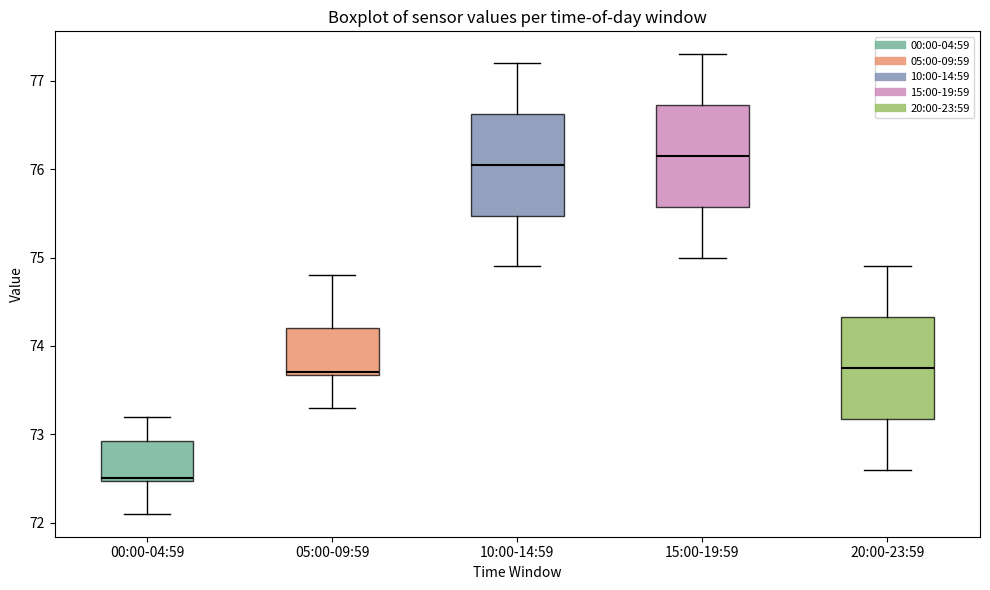

Which box's median line is the highest?

15:00-19:59